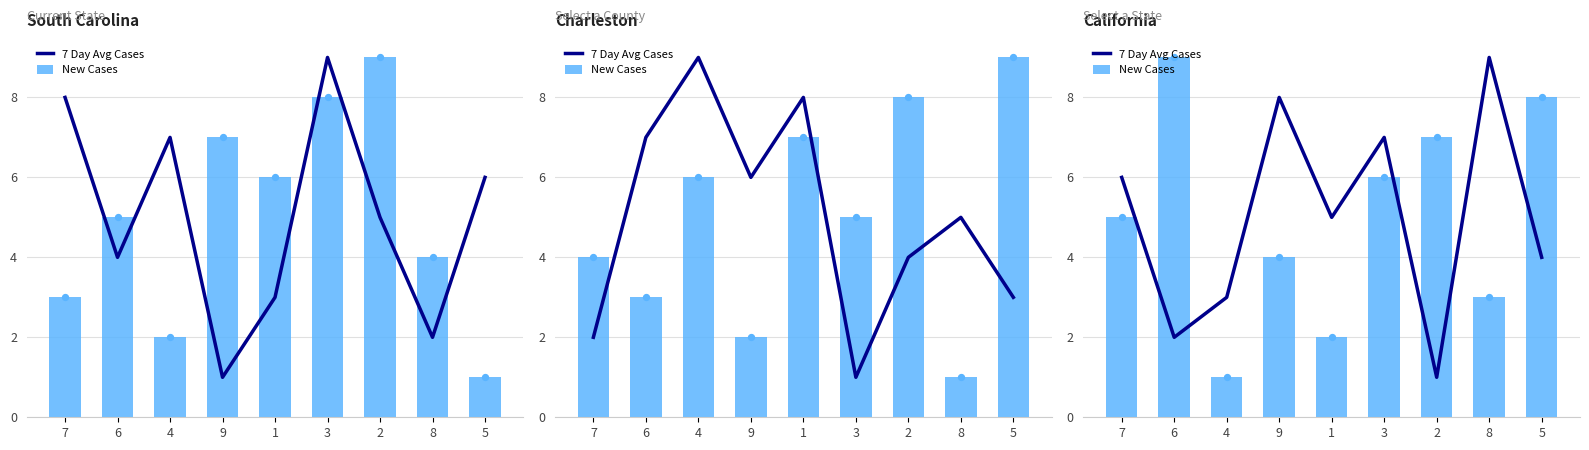

What are all the series names shown in the legend?

7 Day Avg Cases, New Cases